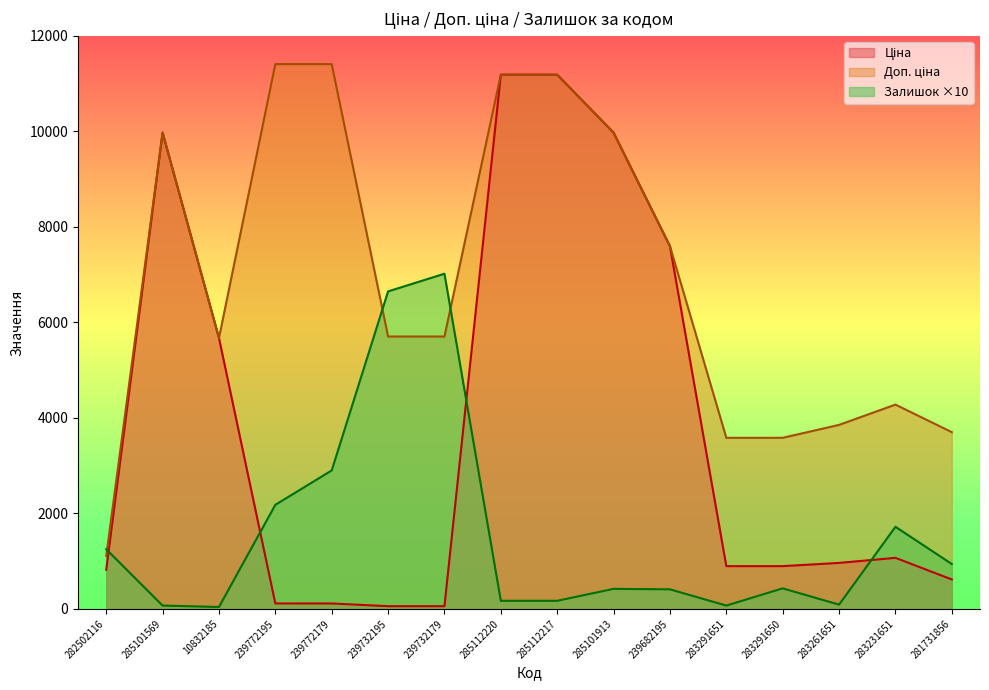

Does the chart display data point markers on the line(s)?

No